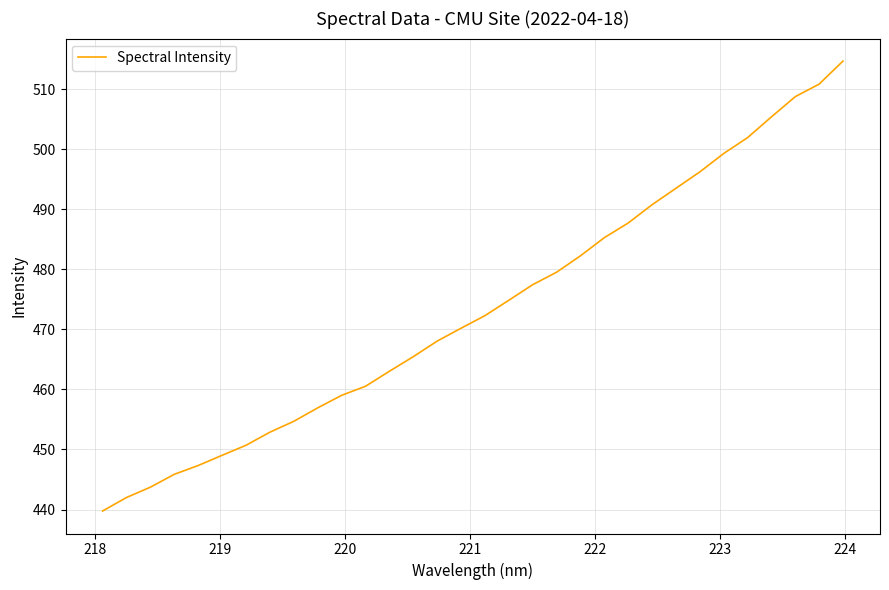

Reading right to left, transcribe all the data shown in this chart.

514.7	510.8	508.7	505.4	501.9	499.3	496.2	493.5	490.8	487.7	485.3	482.2	479.5	477.4	474.8	472.3	470.2	468.0	465.5	463.0	460.5	459.0	456.9	454.7	452.9	450.7	449.0	447.3	445.9	443.7	442.0	439.8